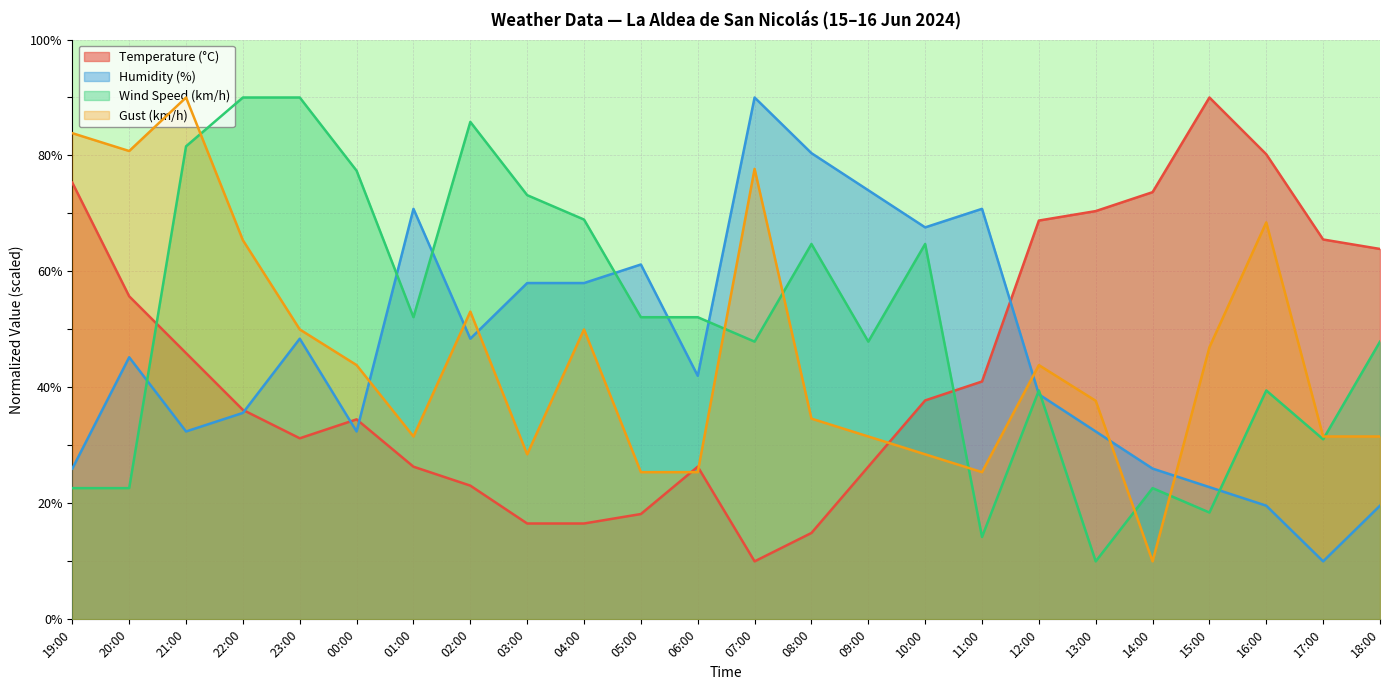

Rank the series by their maximum value, from lowest to highest.

Temperature (°C), Humidity (%), Wind Speed (km/h), Gust (km/h)